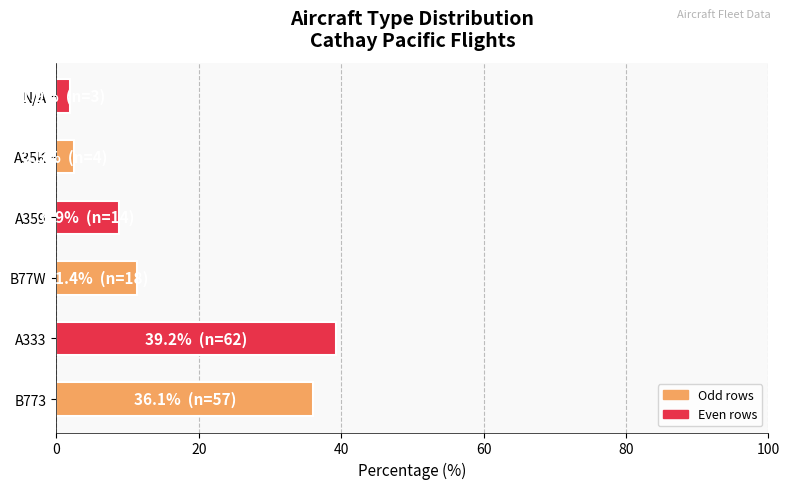

Is it true that the value at B773 is 57.6?

False